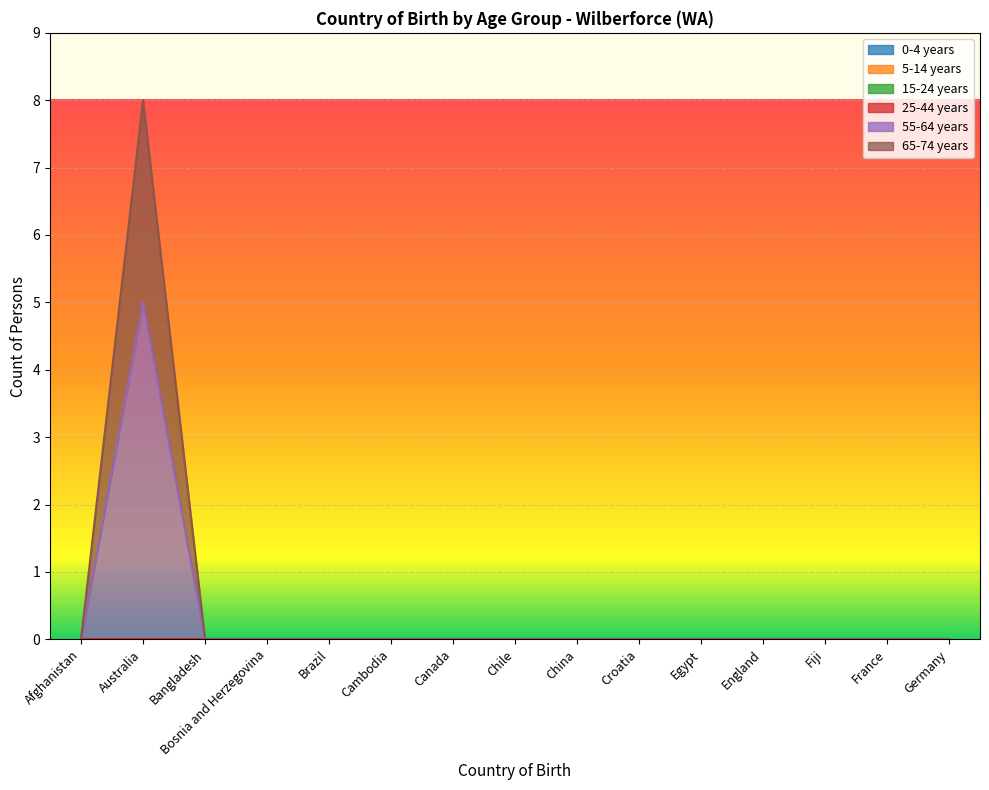

The 55-64 years series shows 3 at Fiji. True or false?

False